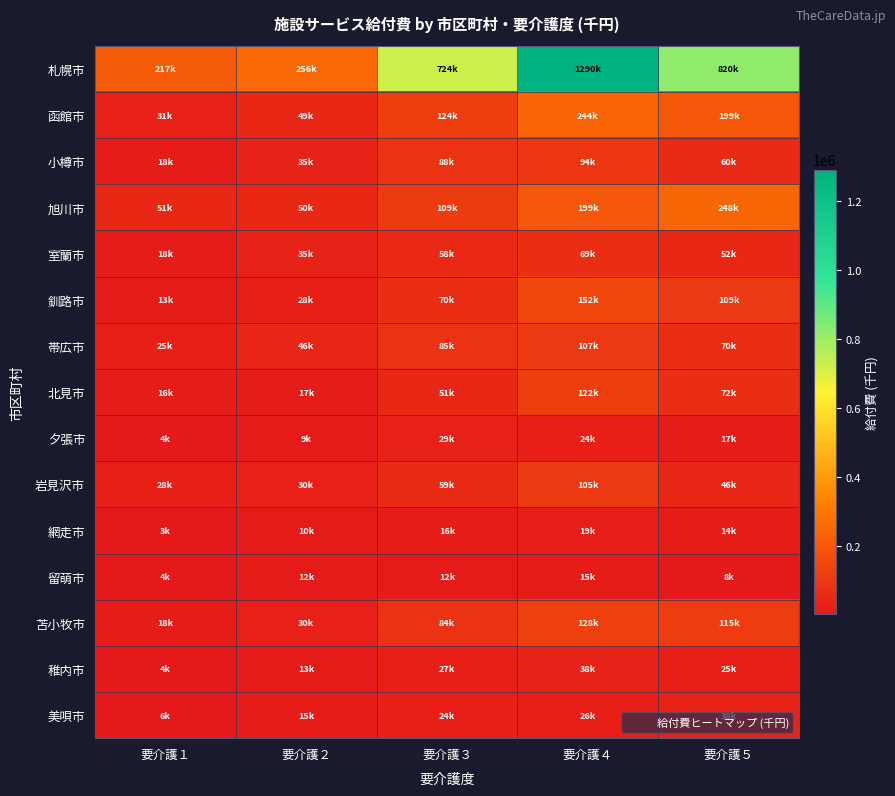

Rank the series at 要介護２ from lowest to highest value.

夕張市, 網走市, 留萌市, 稚内市, 美唄市, 北見市, 釧路市, 苫小牧市, 岩見沢市, 小樽市, 室蘭市, 帯広市, 函館市, 旭川市, 札幌市